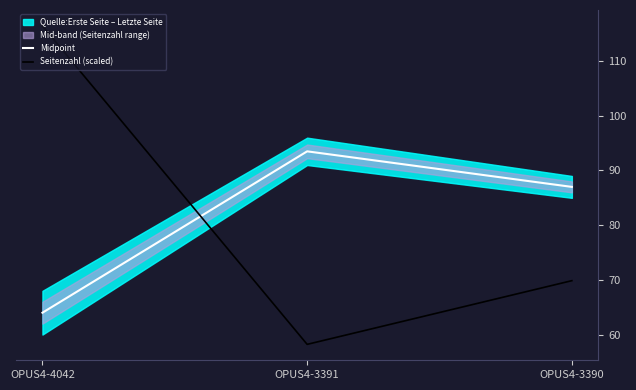

Reading right to left, list all the values displayed in this chart.

Midpoint: 87.0	93.5	64.0
Seitenzahl (scaled): 69.9	58.2	116.4